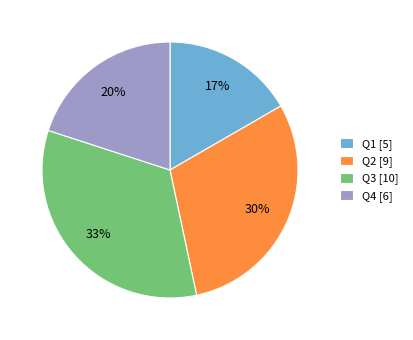

What is the ratio of the value at Q1 [5] to the value at Q3 [10]?

0.5